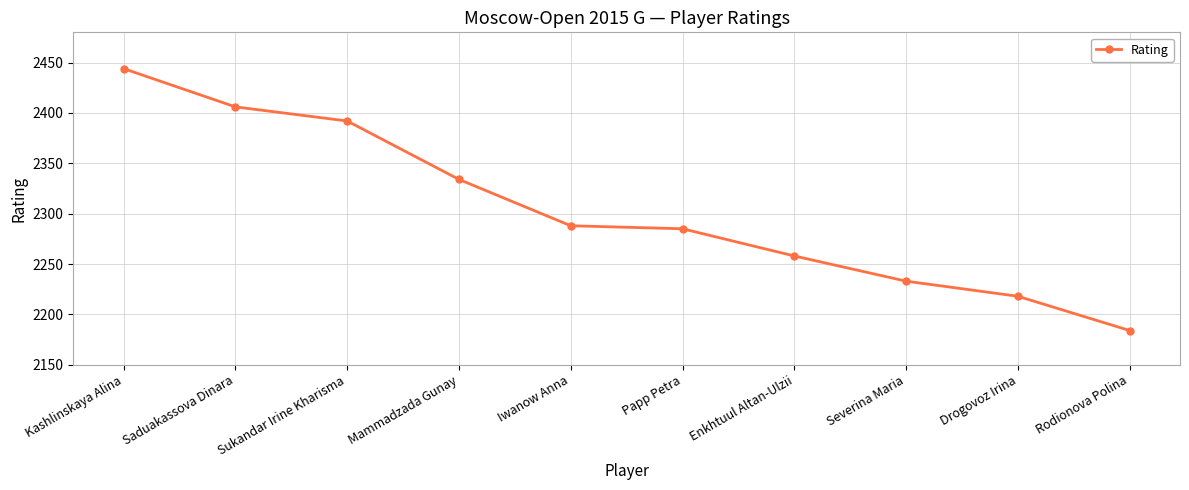

Reading right to left, what are all the values shown in this chart?

2184	2218	2233	2258	2285	2288	2334	2392	2406	2444